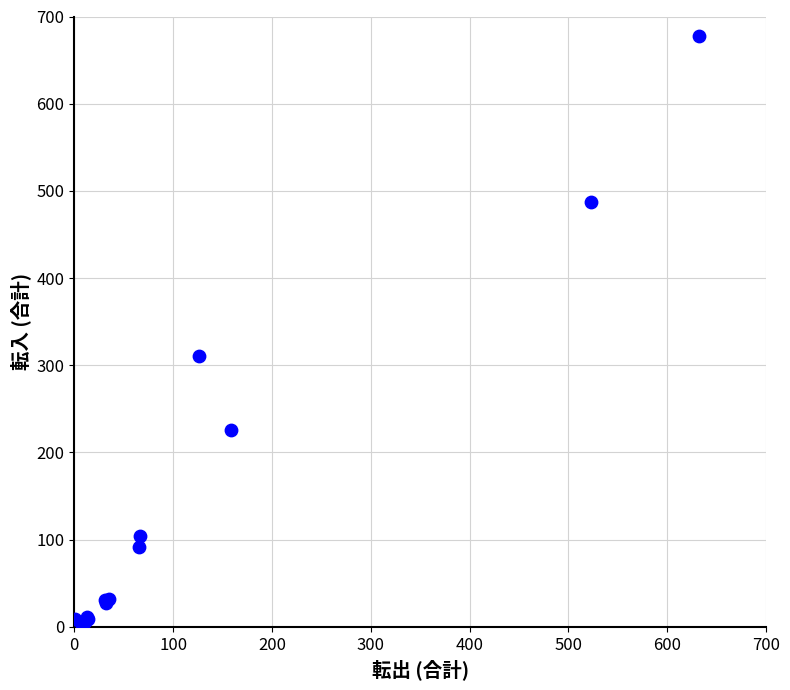

What Y value in the scatter plot is closest to 341?

311